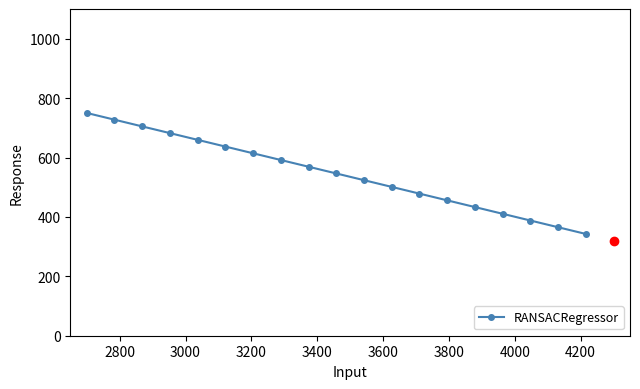

Reading left to right, list all the values displayed in this chart.

750.0	727.4	704.7	682.1	659.5	636.8	614.2	591.6	568.9	546.3	523.7	501.1	478.4	455.8	433.2	410.5	387.9	365.3	342.6